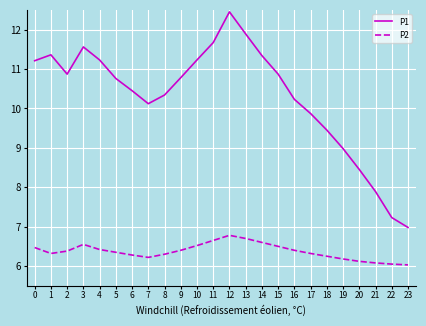

The P2 series shows 6.2 at 19. True or false?

True